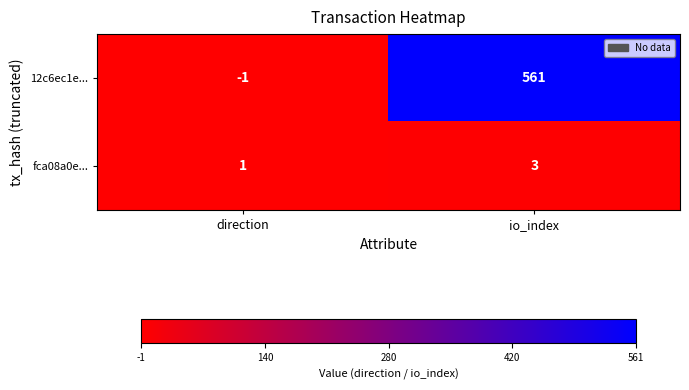

Which series has the widest spread of values?

12c6ec1e...